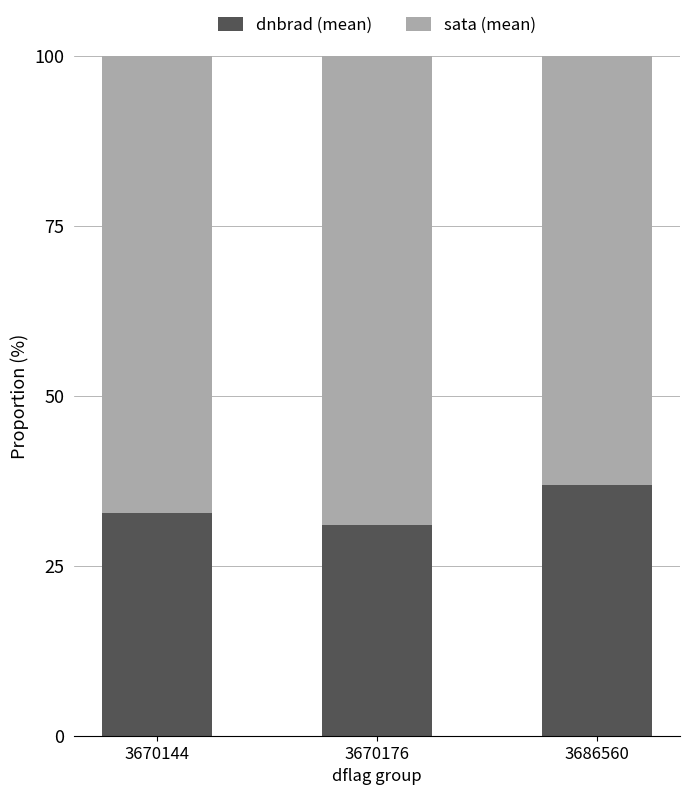

What value does the dnbrad (mean) series have at 3686560?

36.9